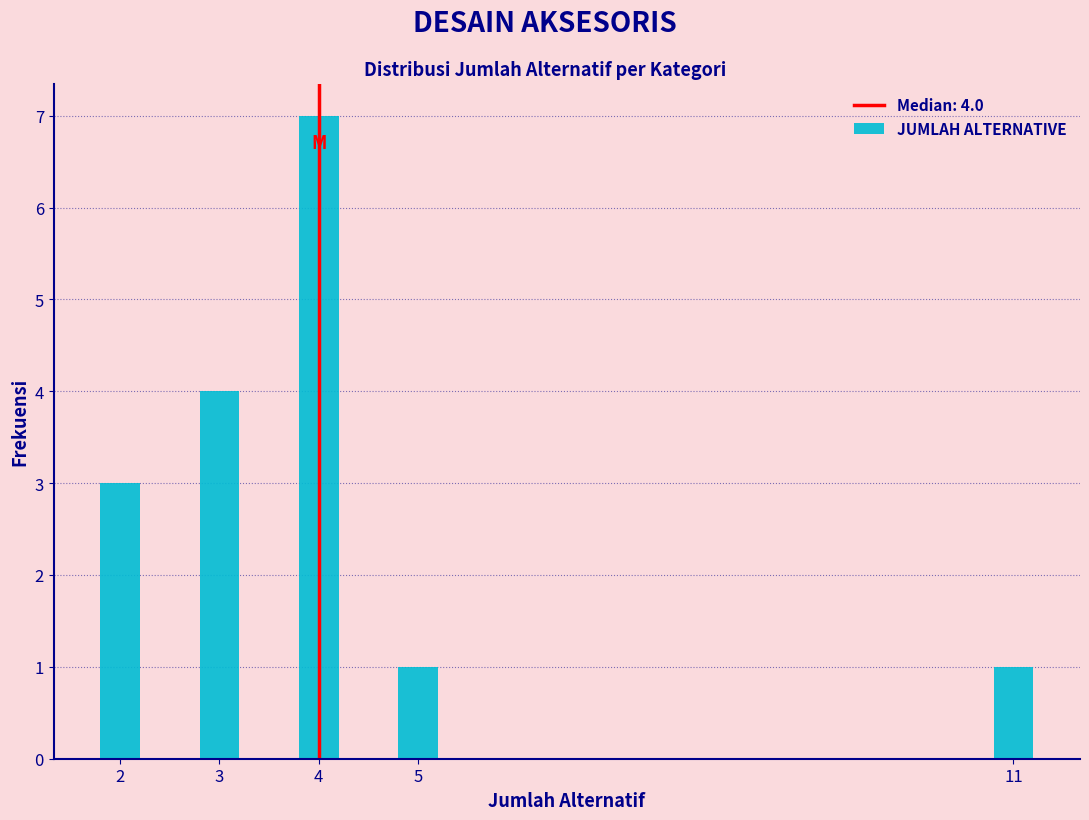

Reading left to right, transcribe all the data shown in this chart.

2=3	3=4	4=7	5=1	11=1